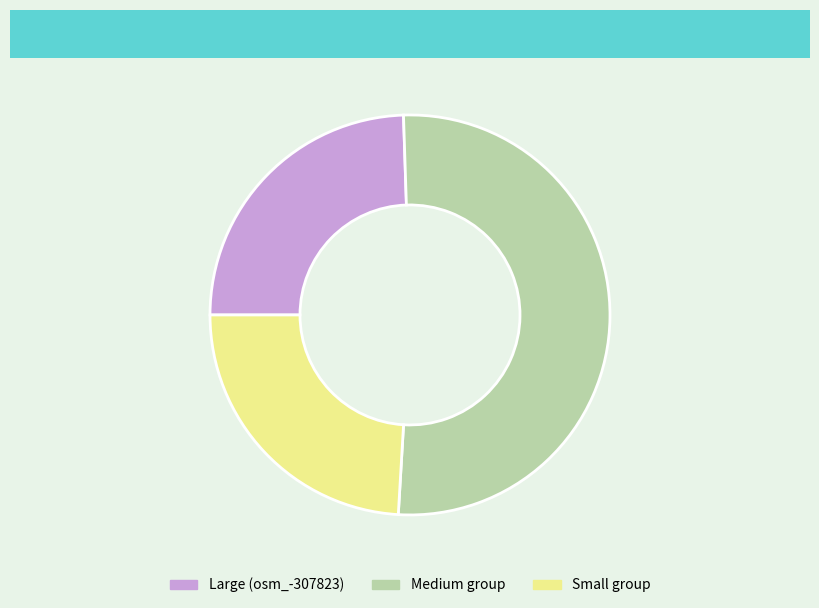

Which category has the biggest portion of the pie?

Medium group